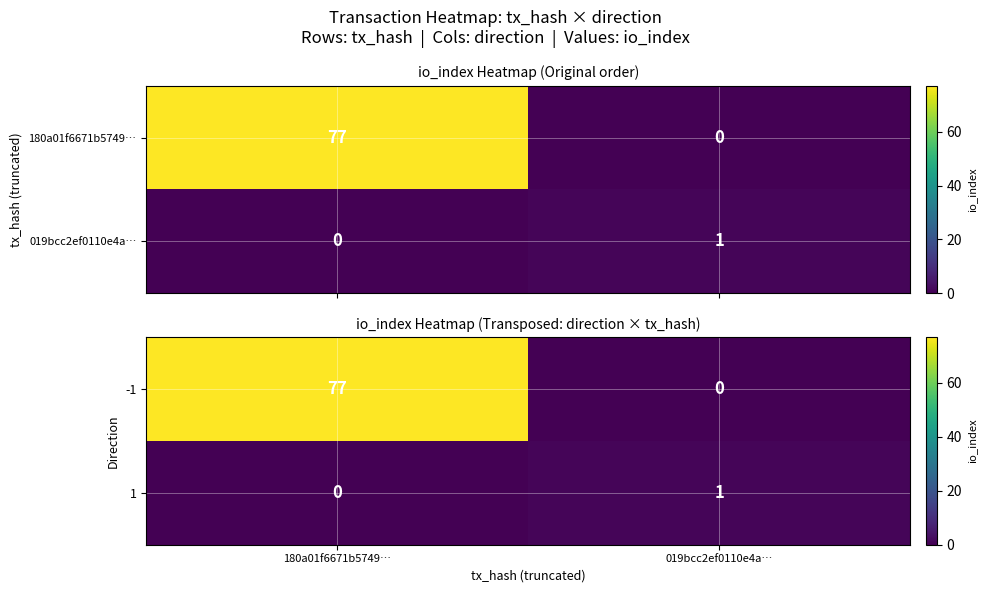

What is the sum of all 1 values?

1